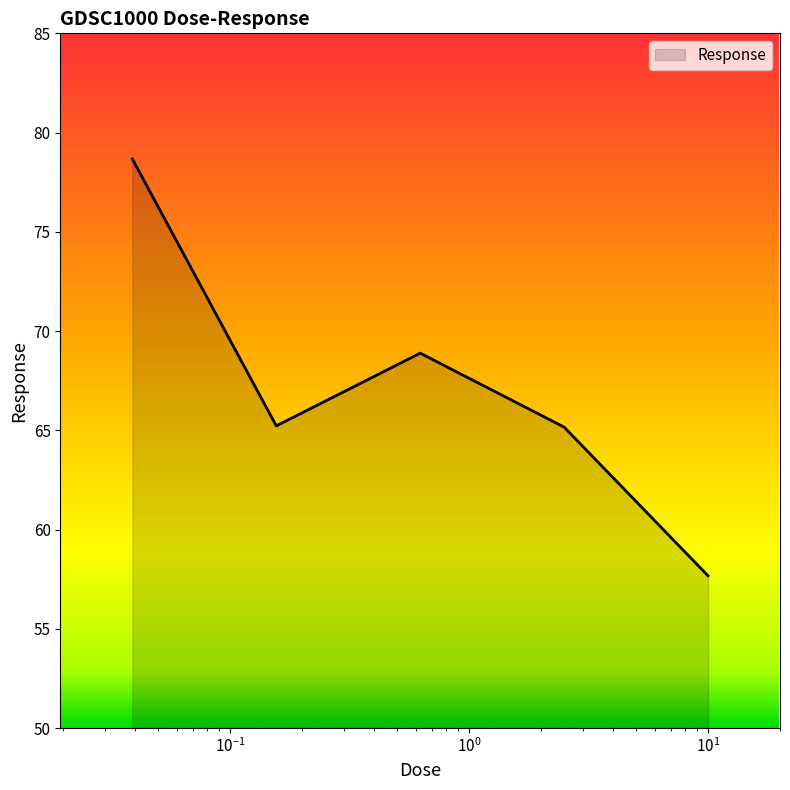

How many interior local peaks (higher than both neighbors) does the data have?

1